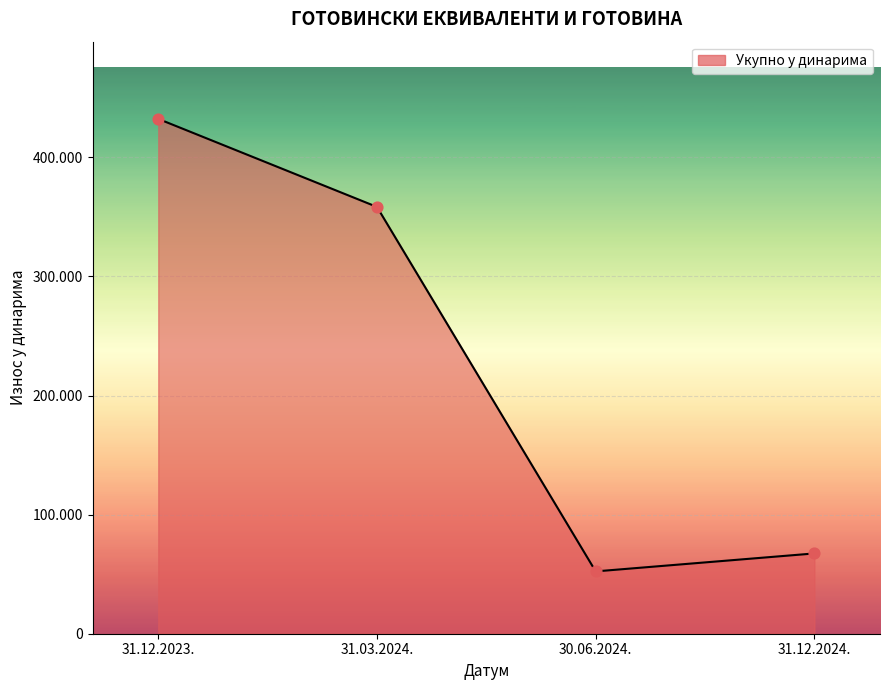

Between 30.06.2024. and 31.12.2024., which is larger?

31.12.2024.